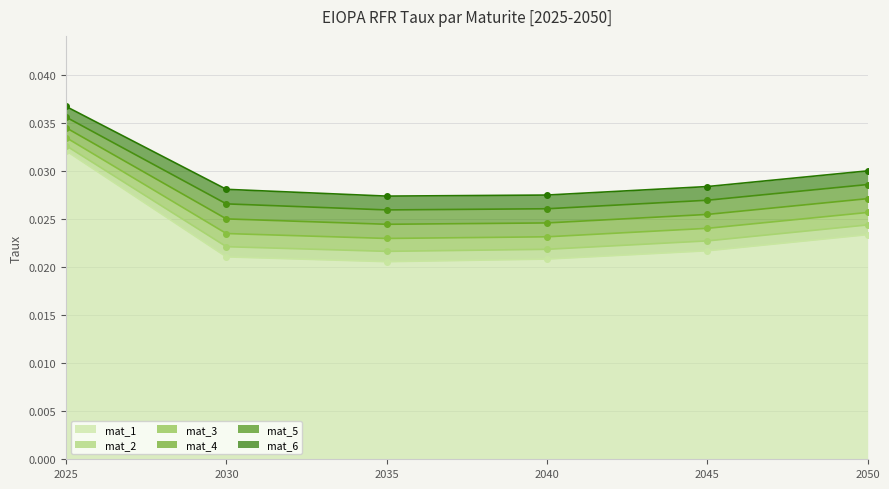

At which label does mat_1 reach its peak?

2025